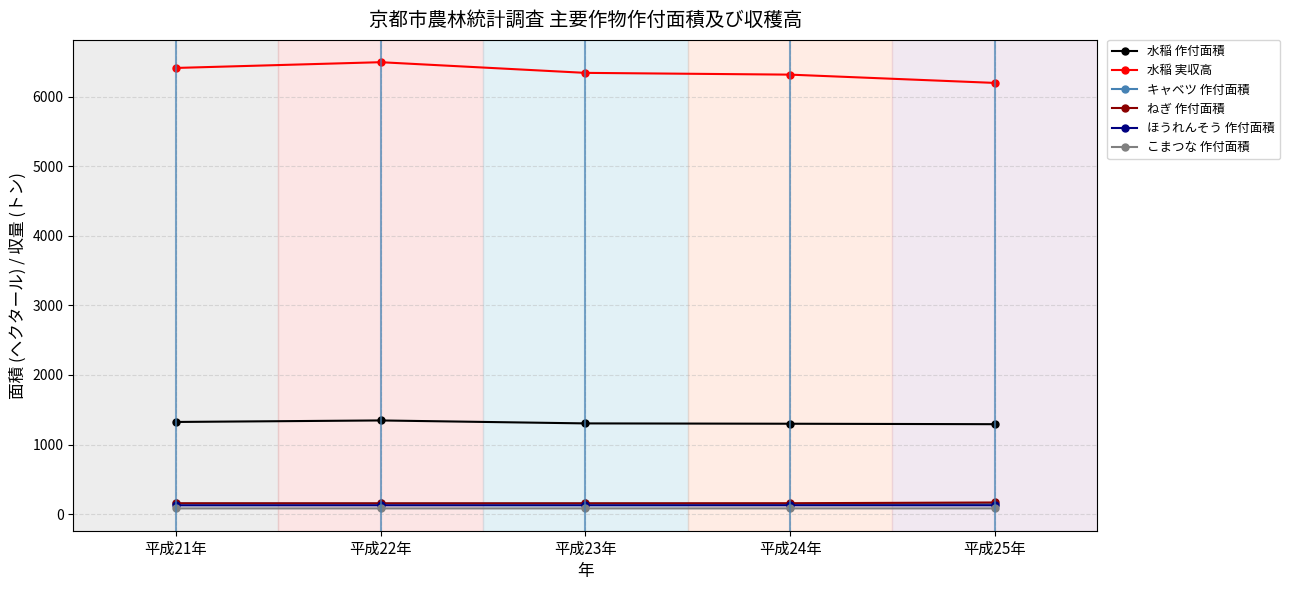

What is the difference between the ねぎ 作付面積 values at 平成25年 and 平成21年?

11.2